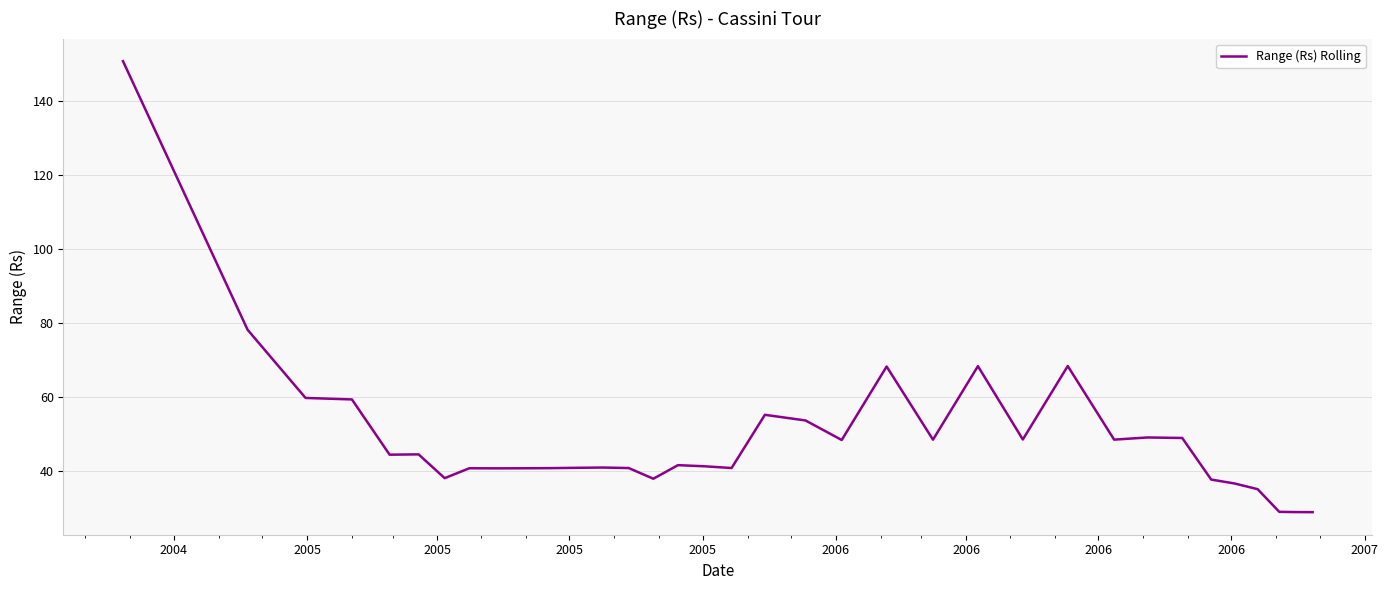

What is the maximum value shown in the chart?

150.8